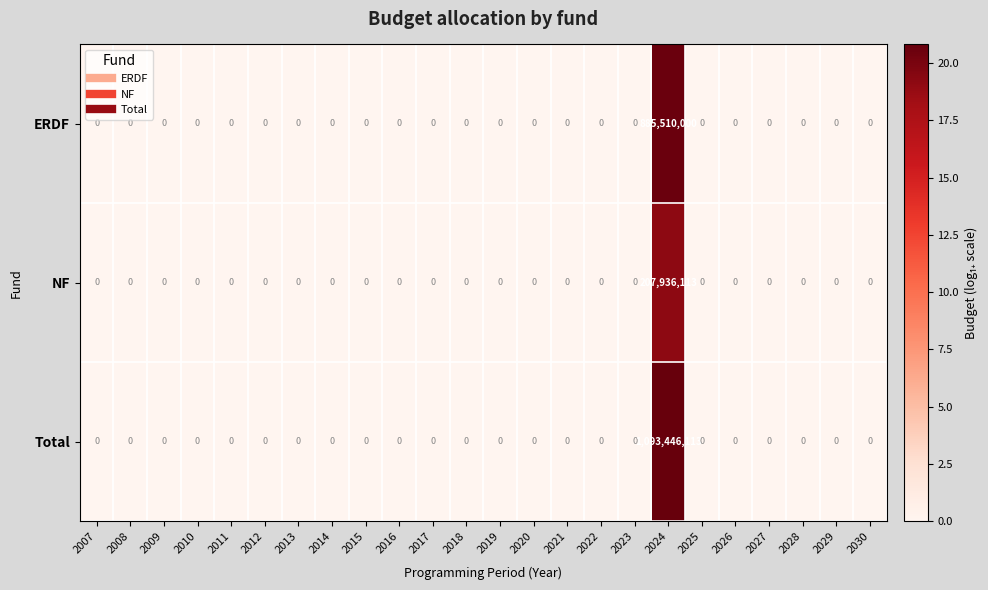

What is the greatest value displayed?

1093446113